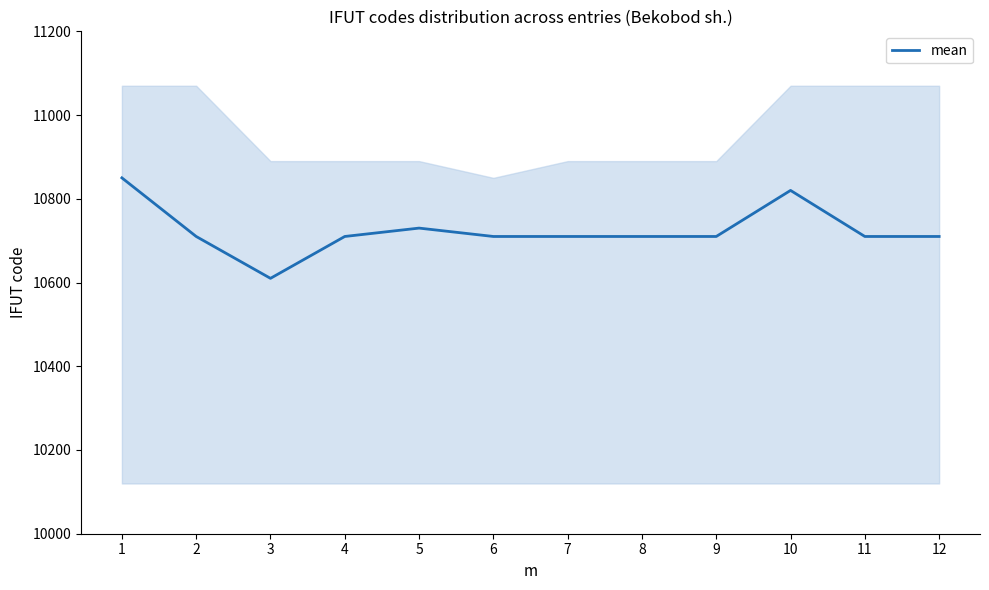

At which label does the data first exceed 10710?

1